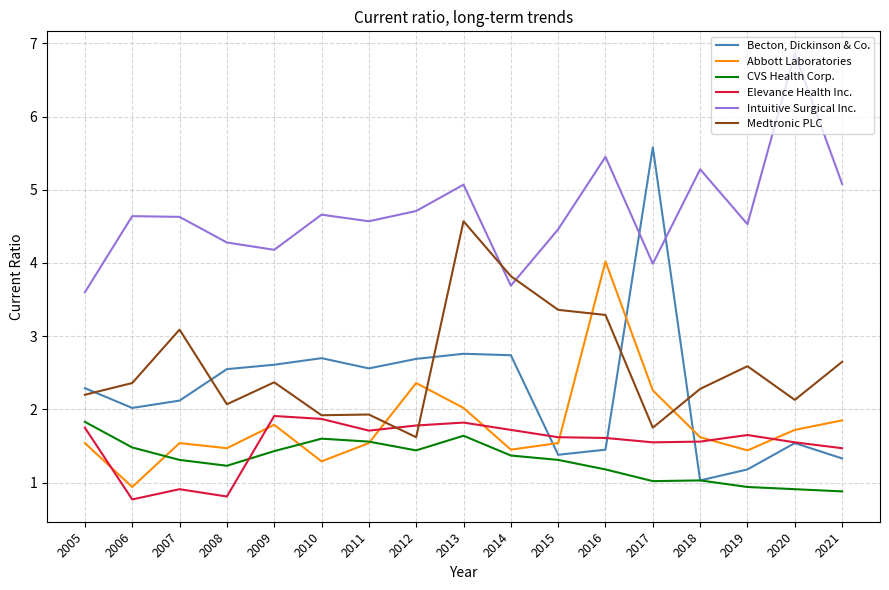

What is the total value across all series at 2018?

12.8